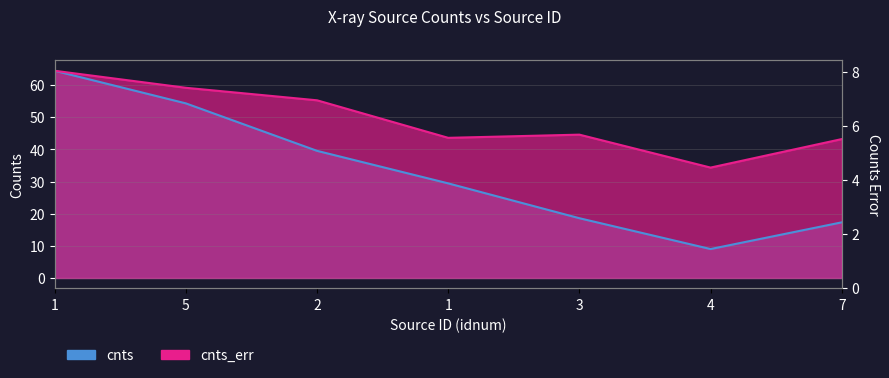

How many distinct data groups are displayed?

2